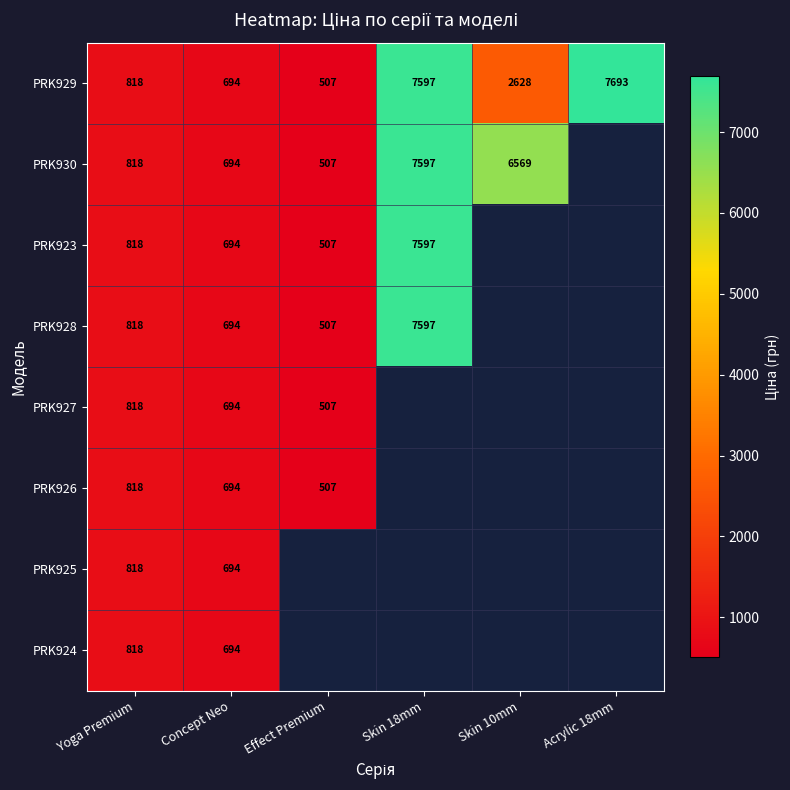

At how many categories does at least one series exceed 899?

3